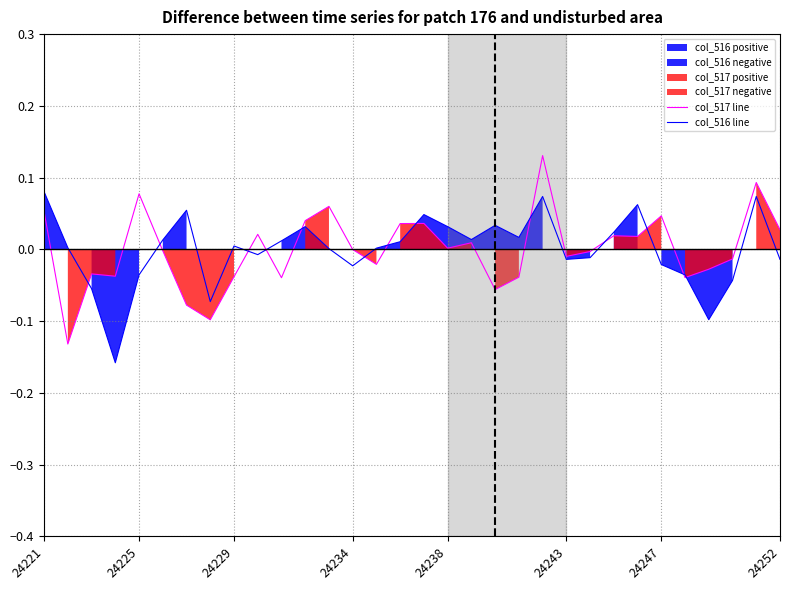

How many negative values does the col_516 line series have?

13